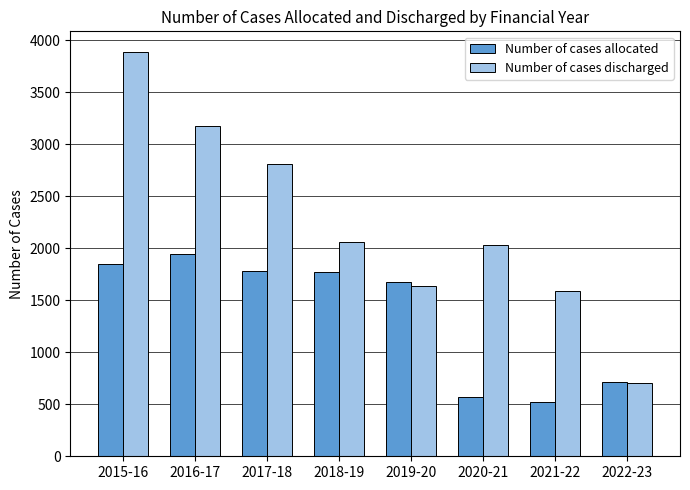

What is the sum of all Number of cases discharged values?

17907